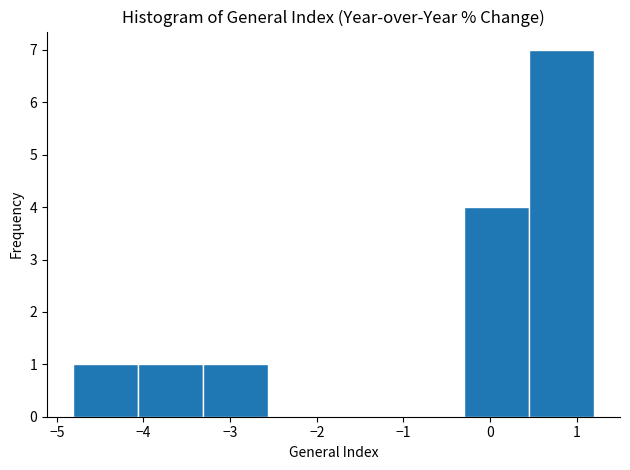

Which range on the x-axis has the tallest bar?

0.4 to 1.2